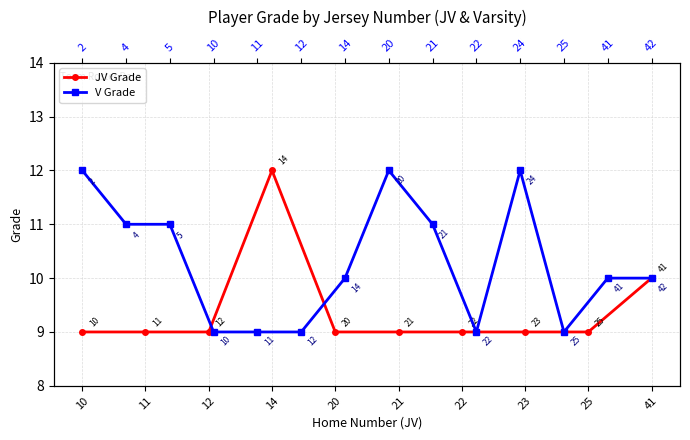

The value at 12 is 4. True or false?

False